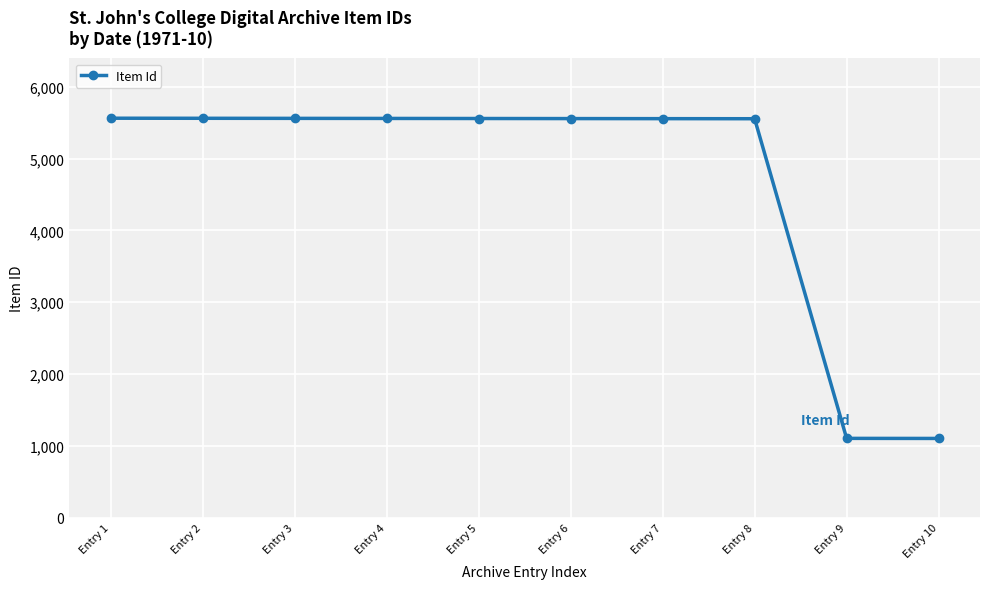

What is the ratio of the value at Entry 5 to the value at Entry 9?

5.0